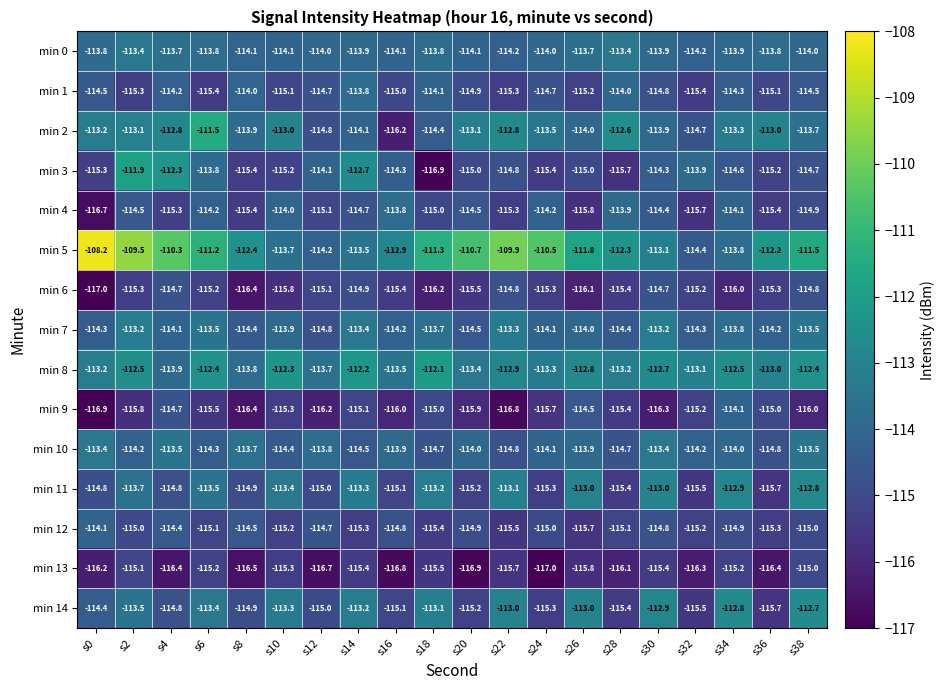

What is the highest value of the min 0 series?

-113.4